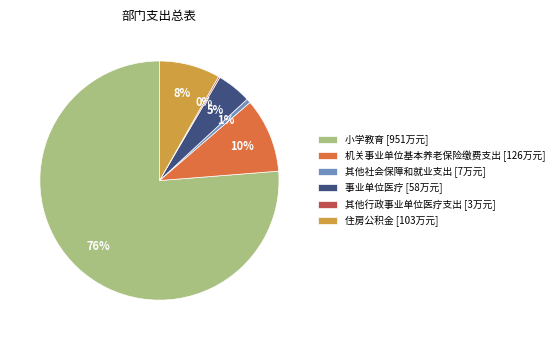

To the nearest percent, what is the average slice percentage?

17%